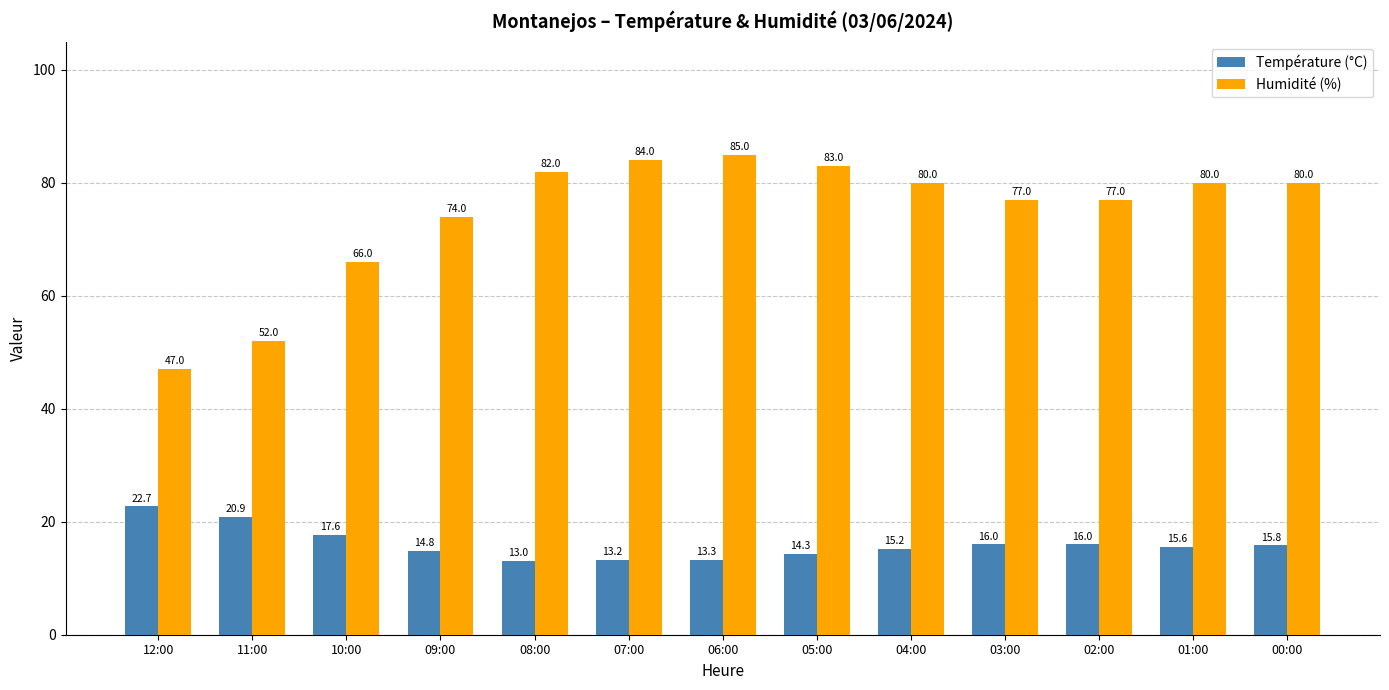

List the series in order of their overall mean, highest first.

Humidité (%), Température (°C)